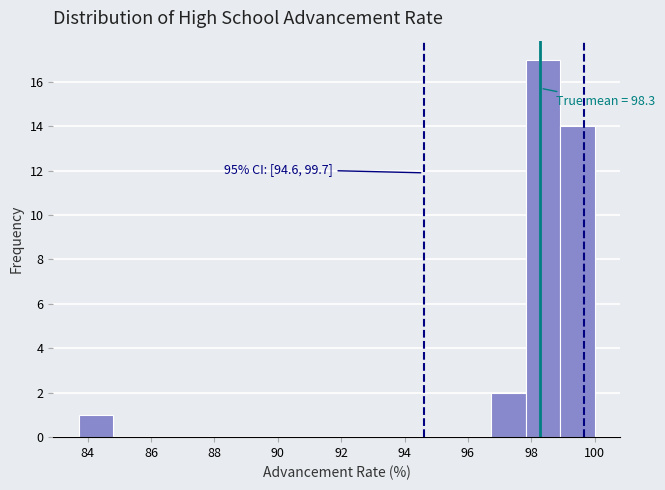

Over which range of the x-axis is the bar tallest?

97.8 to 99.0